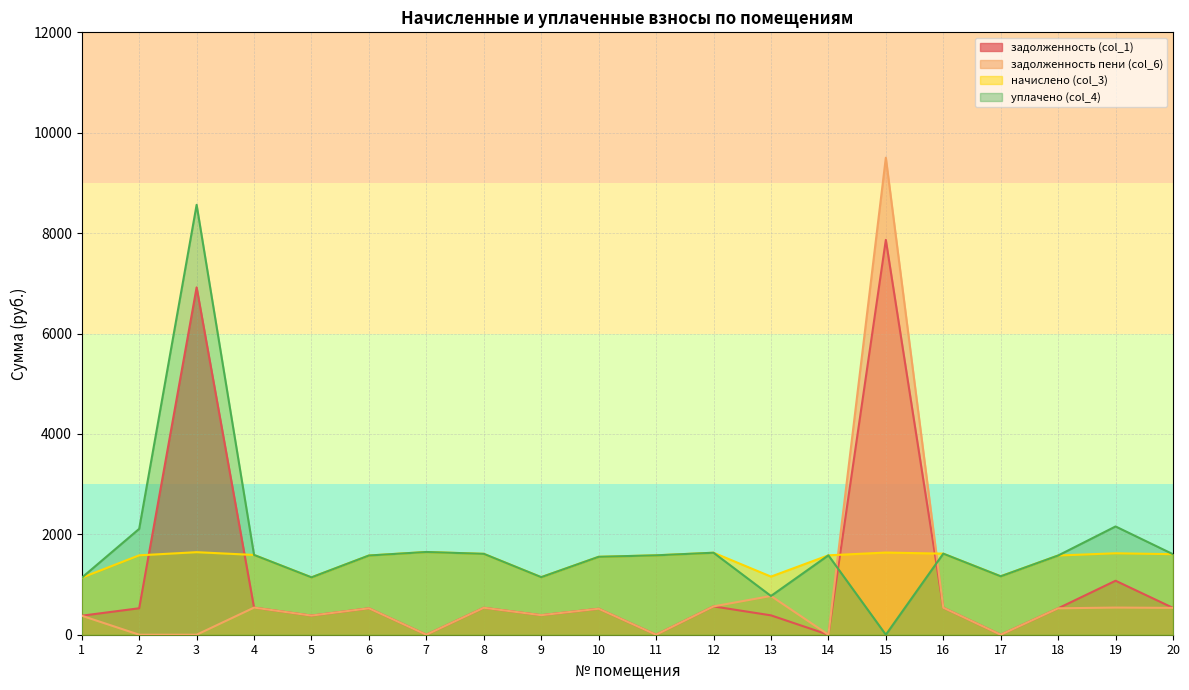

Where is the first local minimum for задолженность пени (col_6)?

5